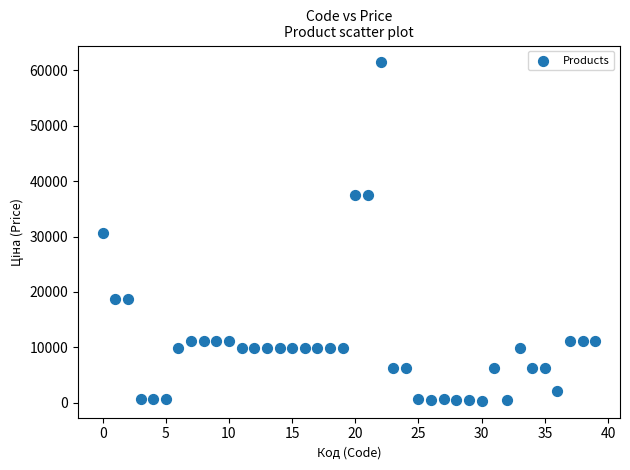

What is the range of Y values (max minus min)?

61076.9